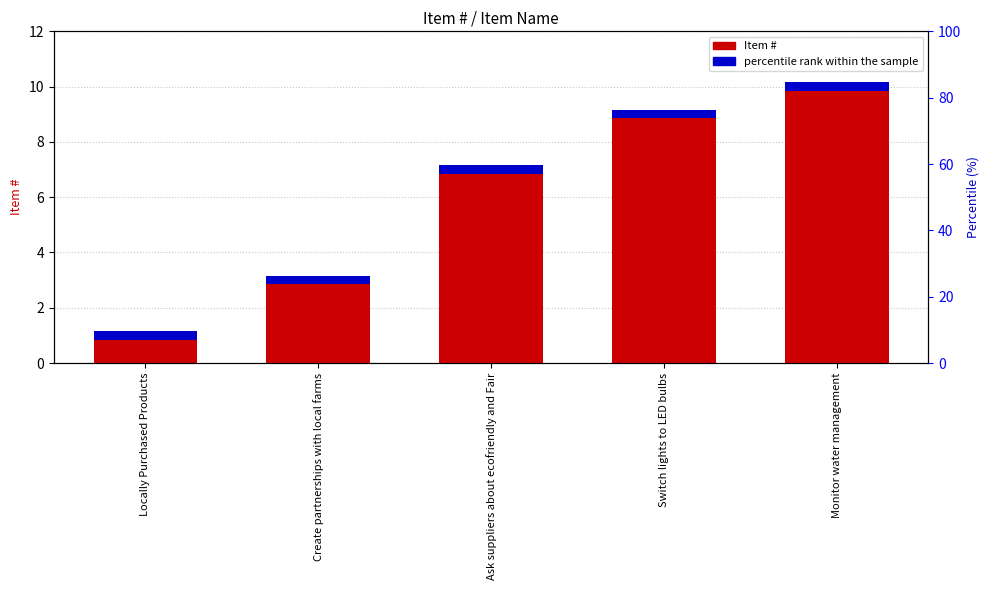

Reading left to right, what are all the values shown in this chart?

Locally Purchased Products=1	Create partnerships with local farms=3	Ask suppliers about ecofriendly and Fair=7	Switch lights to LED bulbs=9	Monitor water management=10